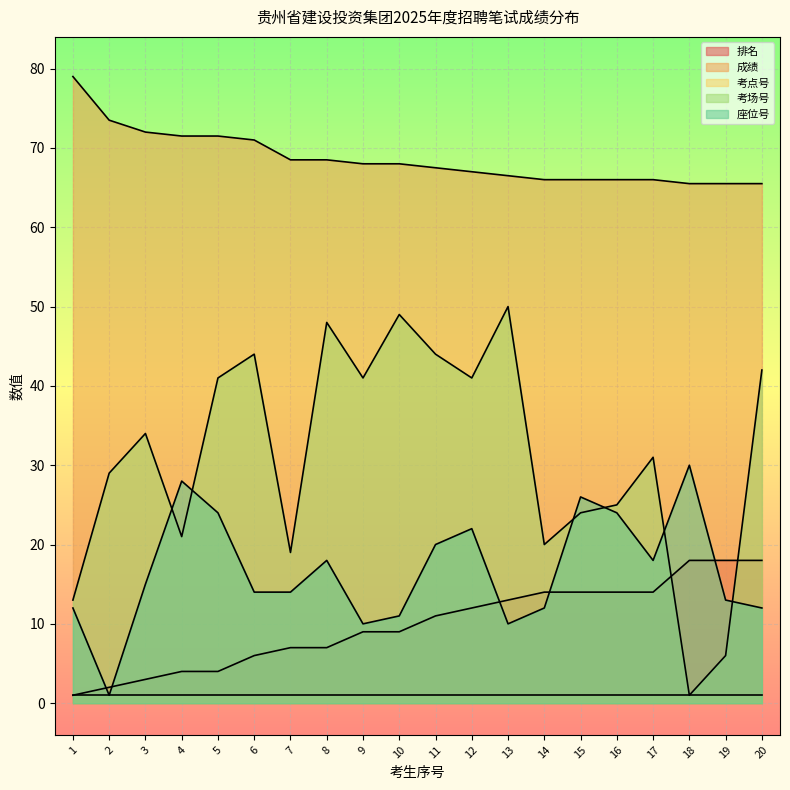

What is the difference between the 成绩 values at 6 and 4?

0.5